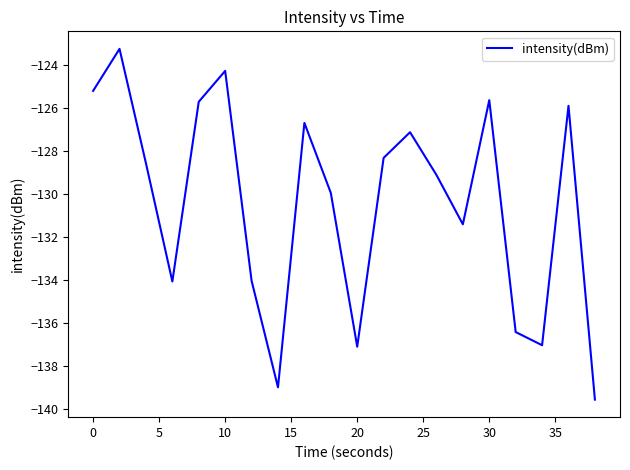

What is the greatest value displayed?

-123.3